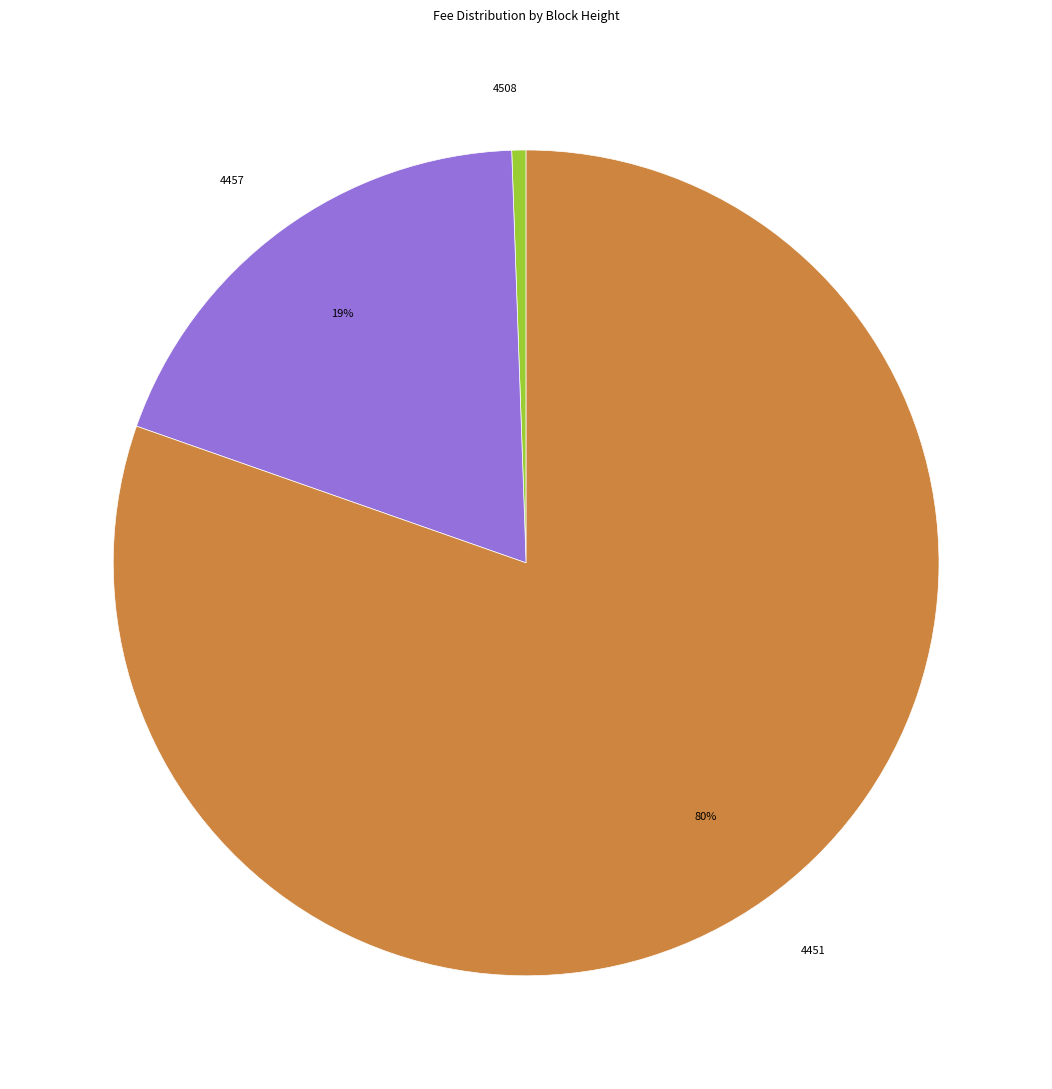

Which slice is the smallest?

4508